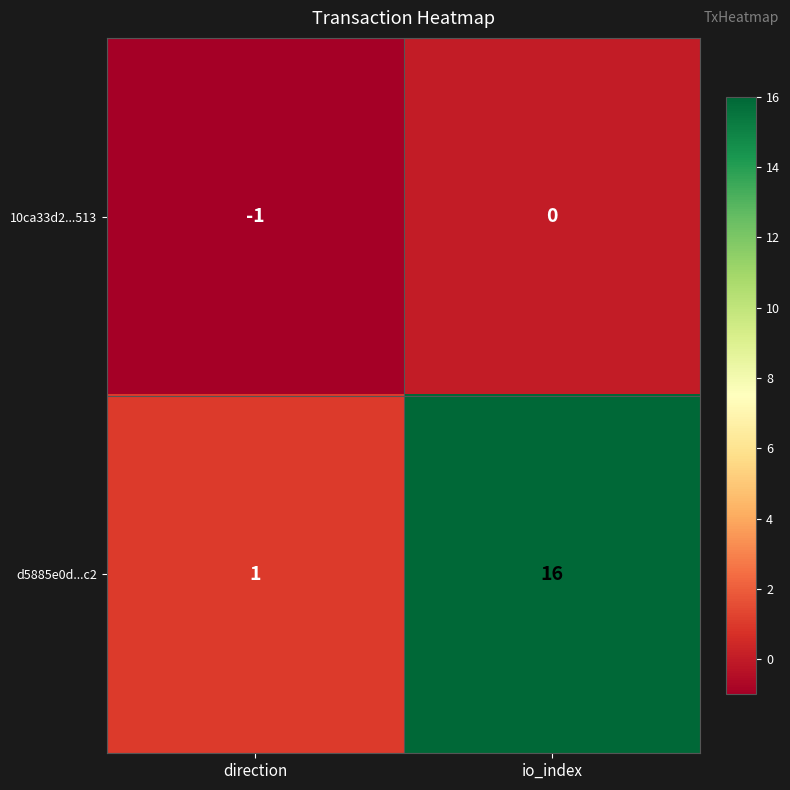

True or false: d5885e0d...c2 has a value of 1 at direction.

True